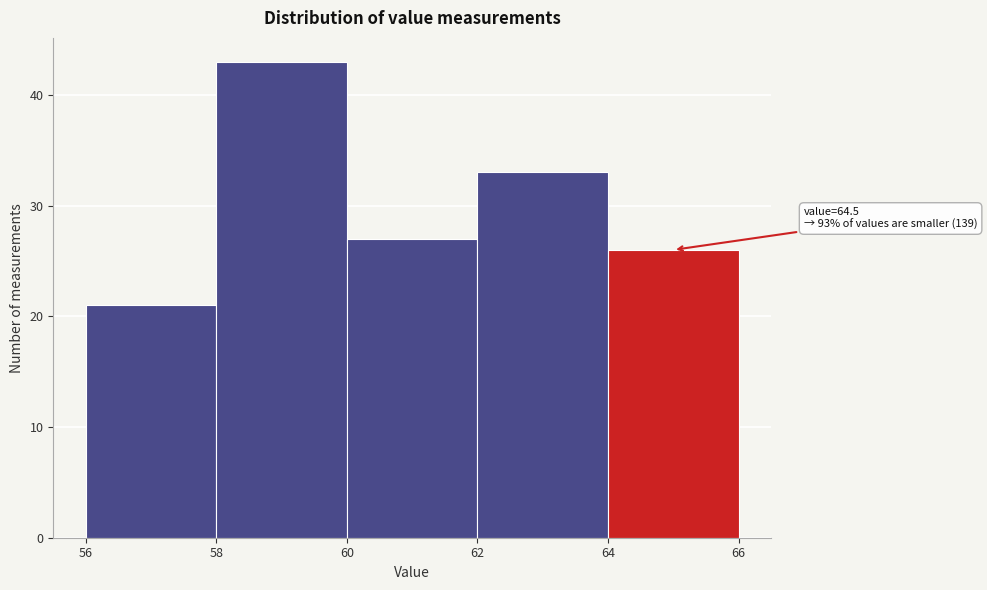

Which range on the x-axis has the tallest bar?

58 to 60